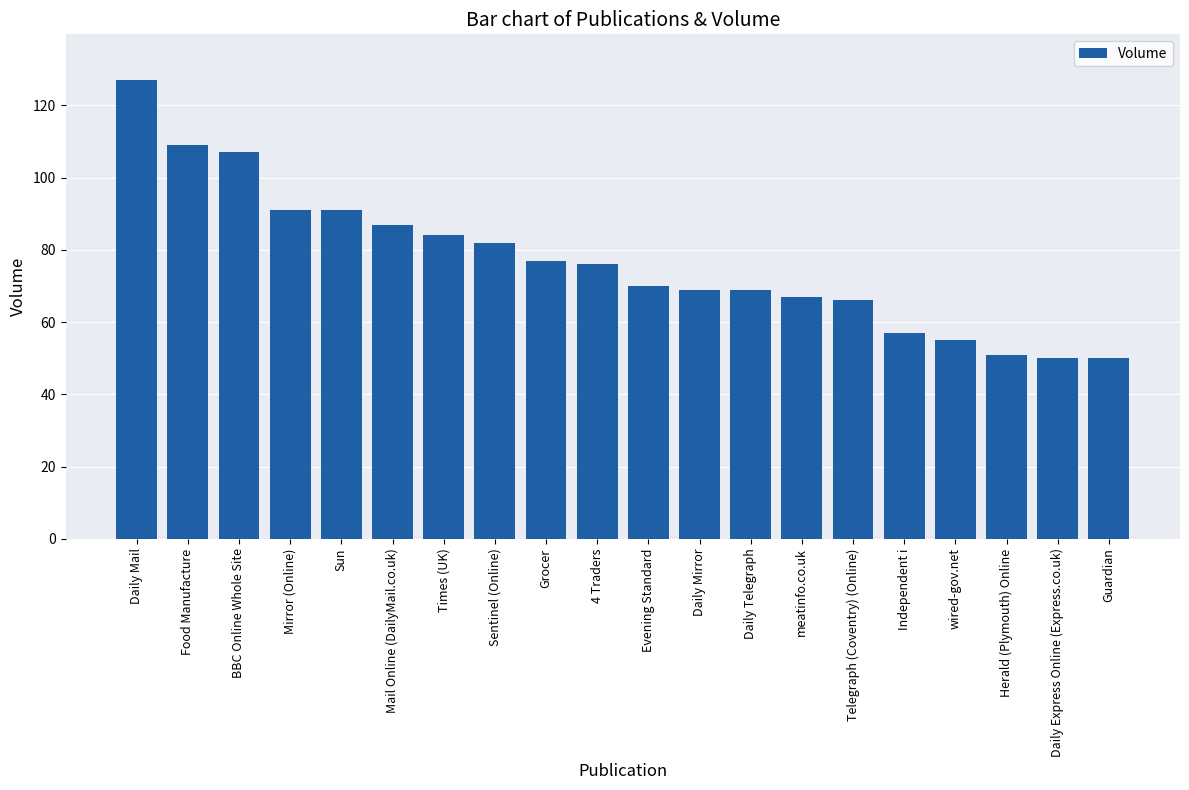

What is the smallest value displayed?

50